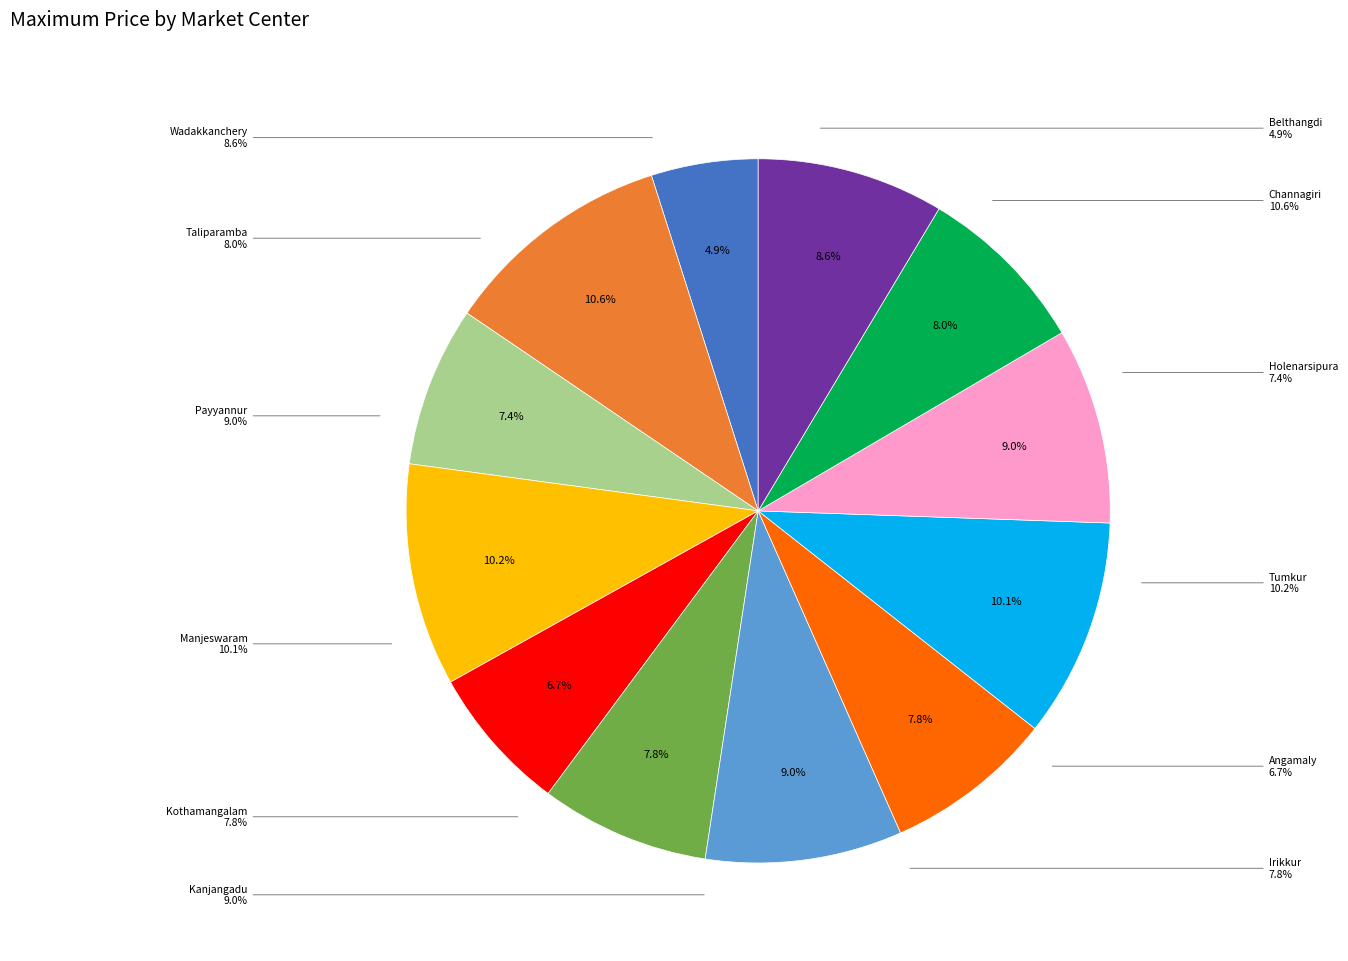

Between Kanjangadu and Holenarsipura, which is larger?

Kanjangadu